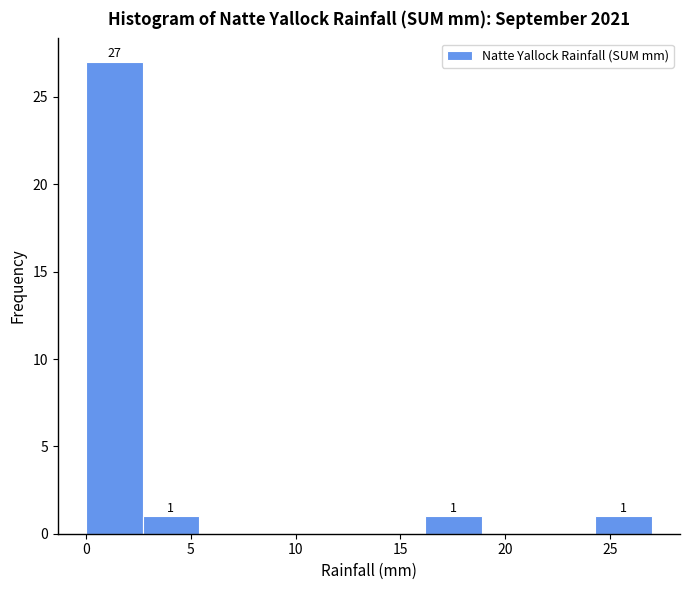

Which range on the x-axis has the tallest bar?

0.0 to 2.7